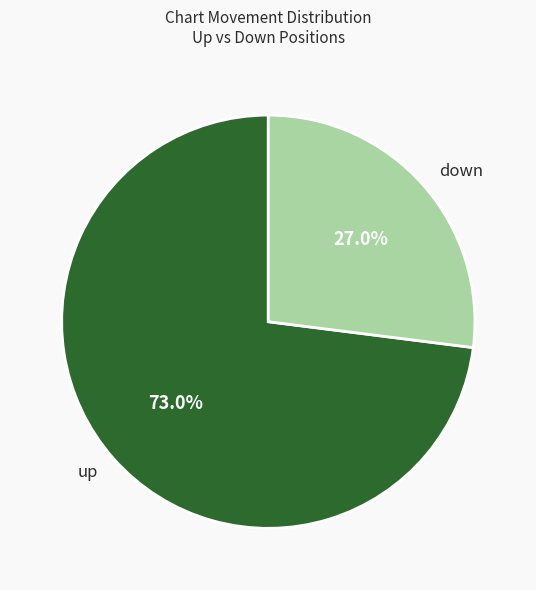

Is up the majority of the pie?

Yes